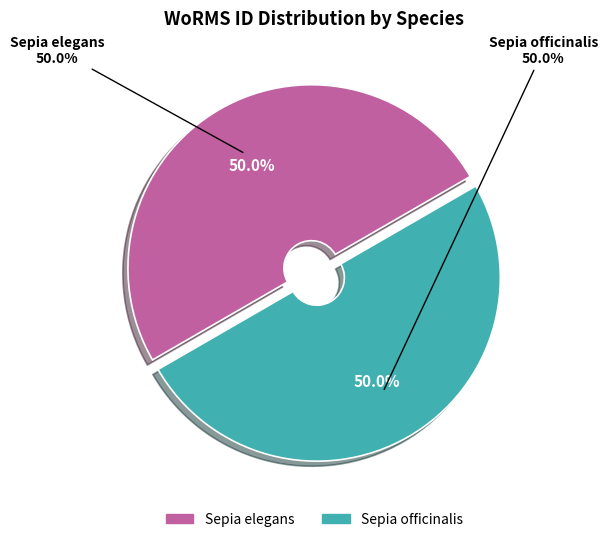

True or false: Sepia elegans accounts for 41% of the total.

False